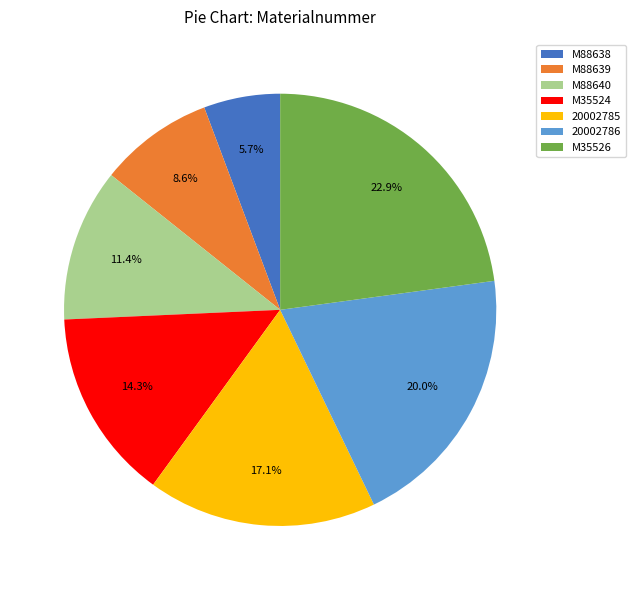

Count the number of slices in the pie.

7